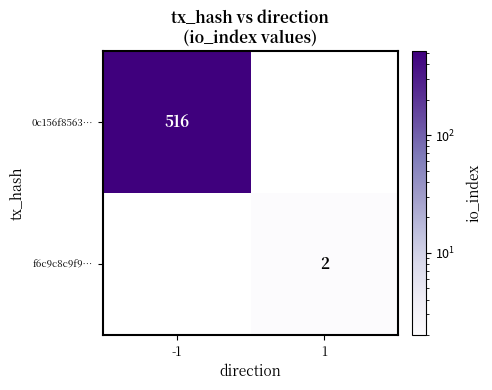

Is it true that 0c156f8563… equals 294 at -1?

False